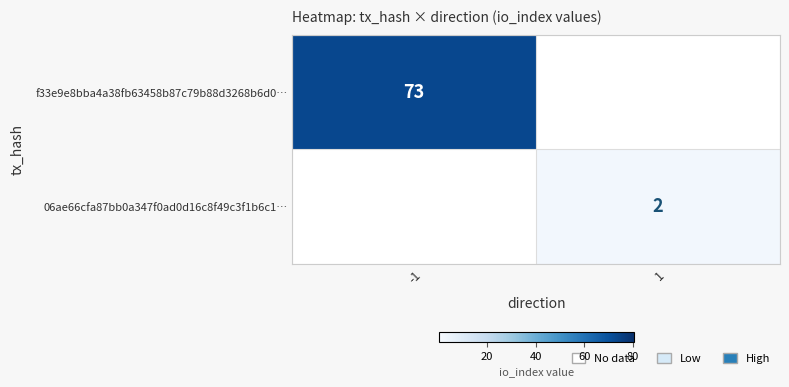

At which category is the sum across all series the highest?

-1